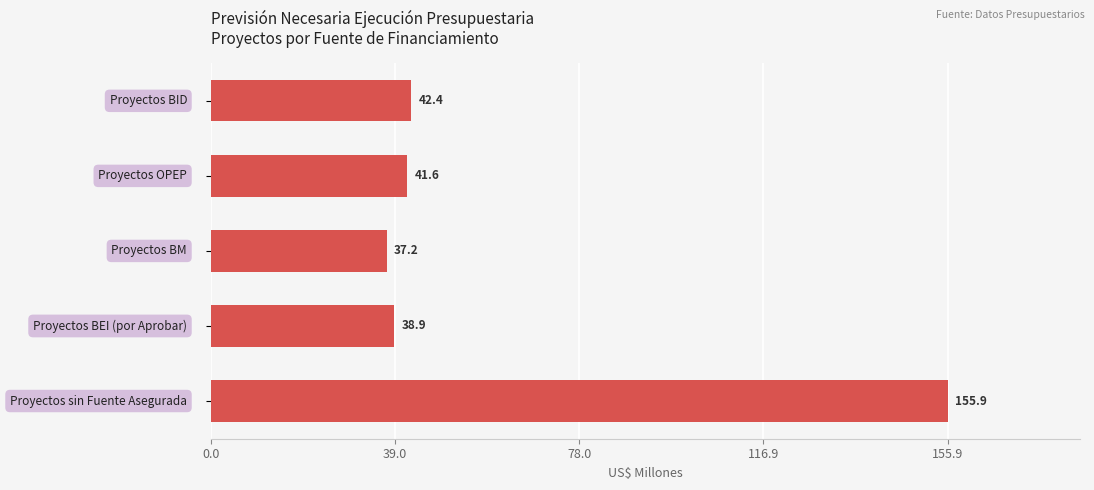

What is the greatest value displayed?

155.9